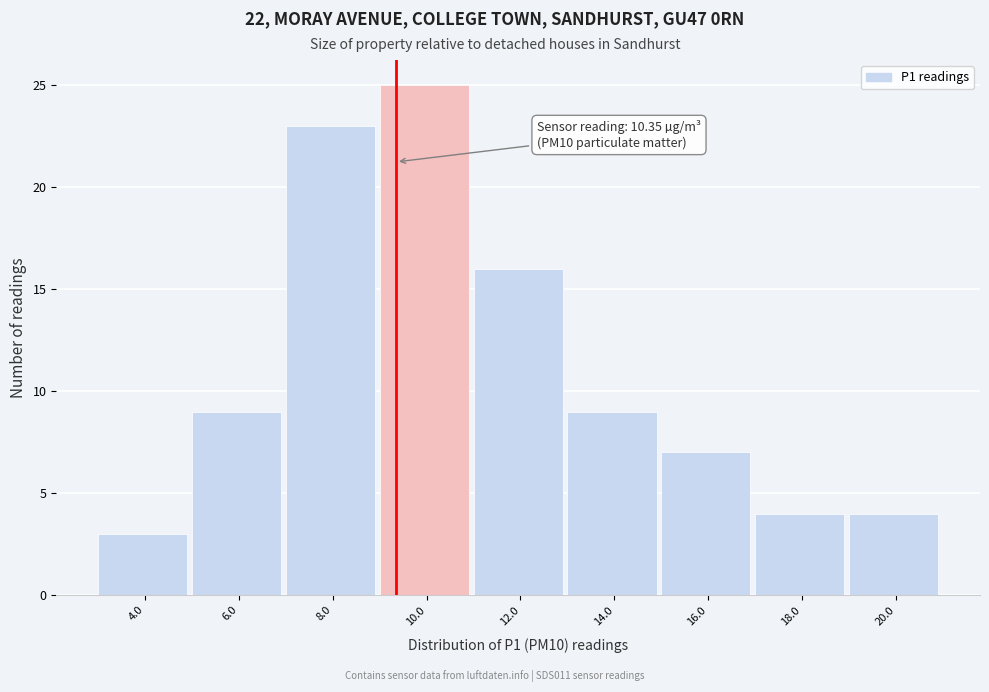

Reading right to left, transcribe all the data shown in this chart.

4	4	7	9	16	25	23	9	3